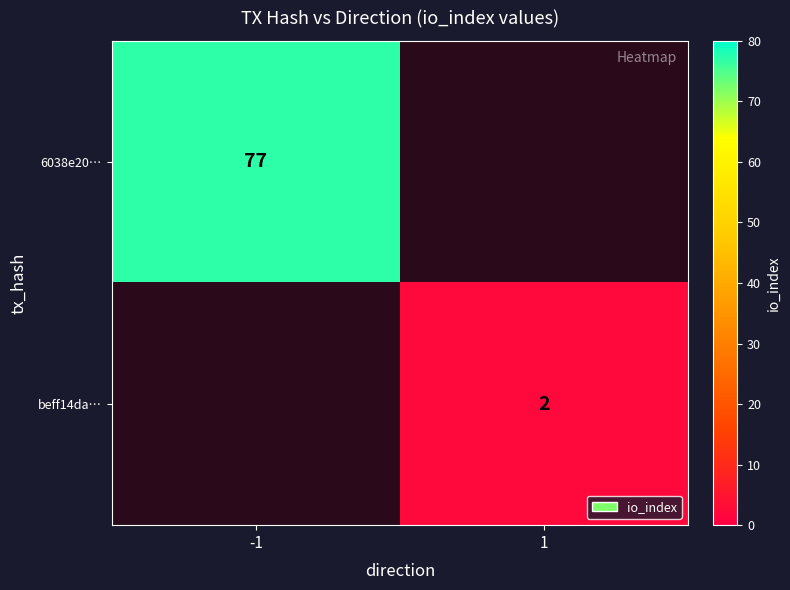

What is the maximum value shown in the chart?

77.0